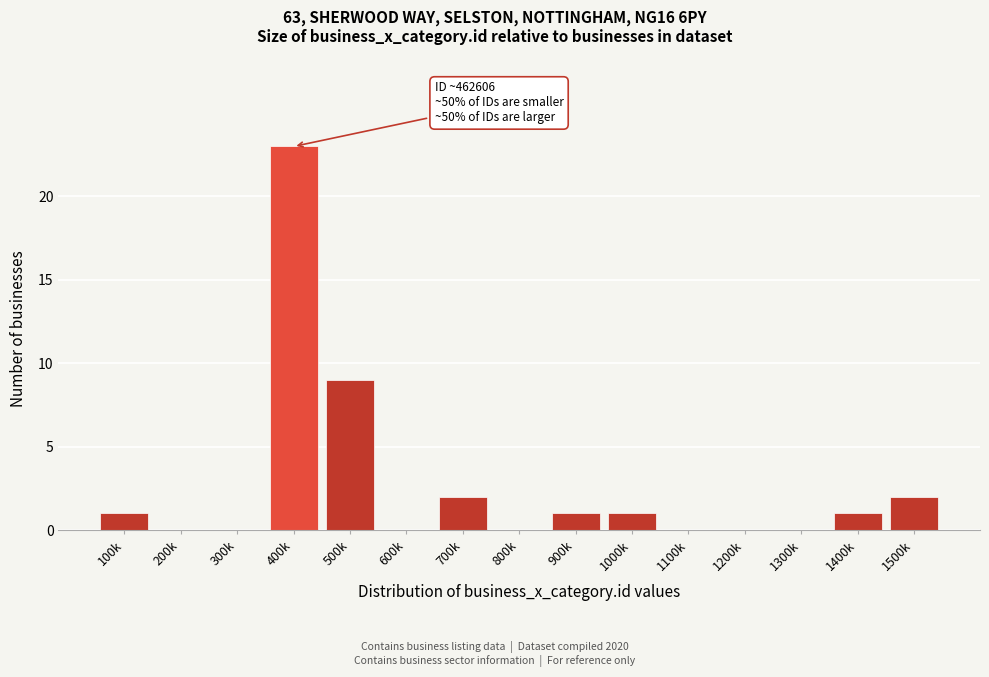

Reading left to right, transcribe all the data shown in this chart.

100k=1	200k=0	300k=0	400k=23	500k=9	600k=0	700k=2	800k=0	900k=1	1000k=1	1100k=0	1200k=0	1300k=0	1400k=1	1500k=2